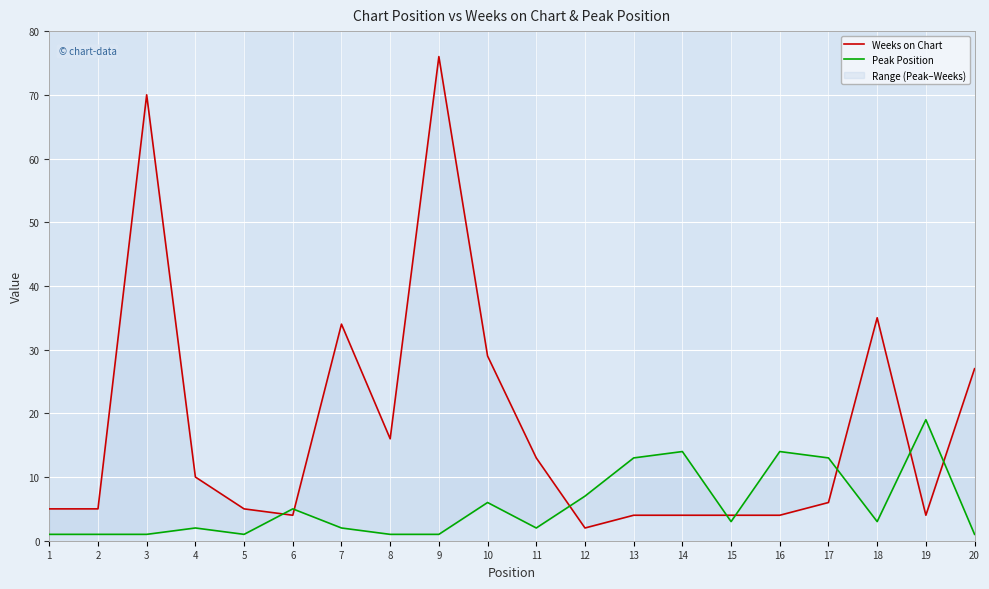

At which category does the chart reach its minimum across all series?

1